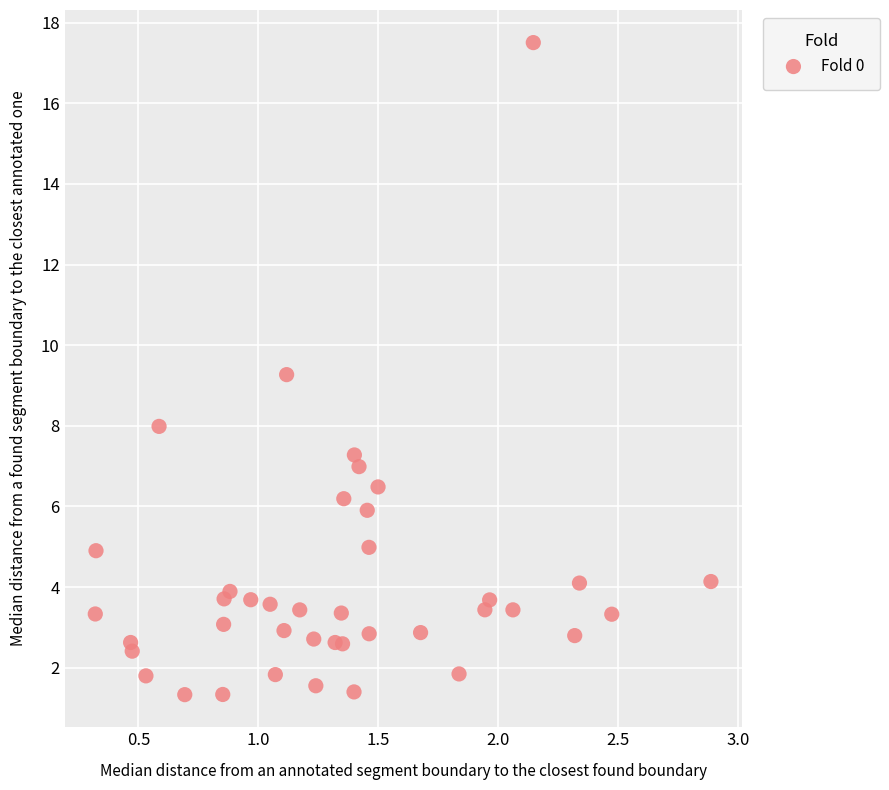

What is the range of Y values (max minus min)?

16.2